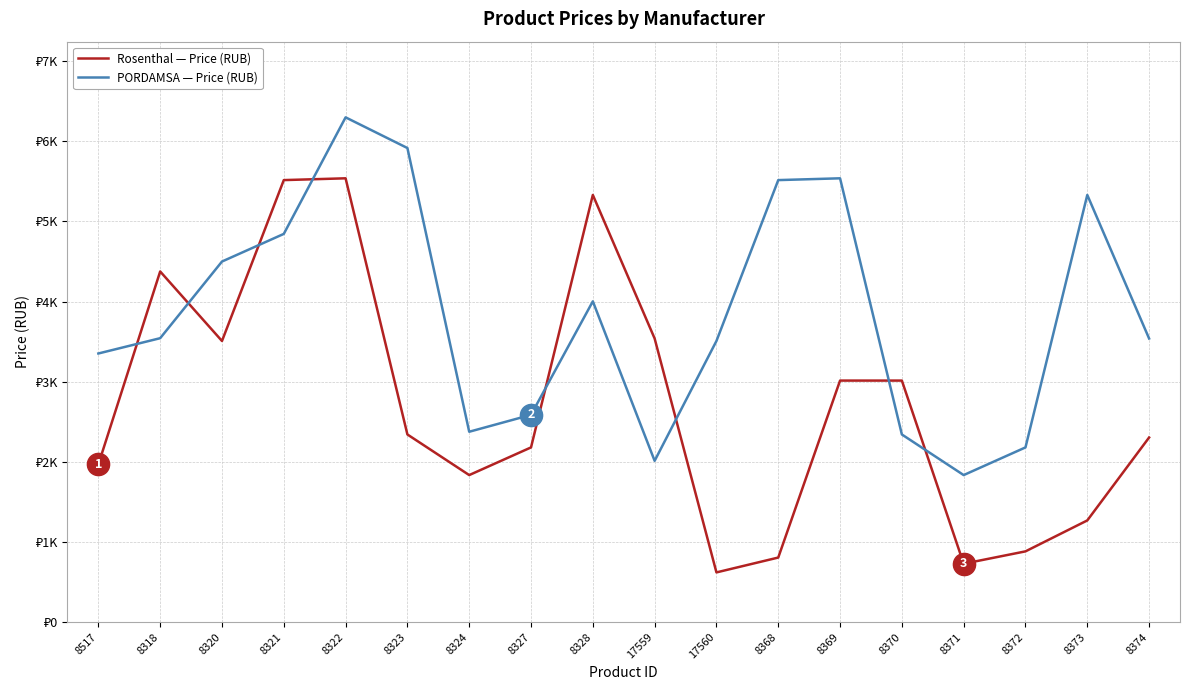

Reading left to right, transcribe all the data shown in this chart.

Rosenthal — Price (RUB): 1966.0	4375.0	3507.1	5515.6	5538.0	2340.0	1833.0	2178.4	5330.2	3538.0	618.0	803.4	3012.7	3012.7	726.1	880.6	1266.9	2302.0
PORDAMSA — Price (RUB): 3351.0	3542.0	4499.0	4844.0	6299.0	5916.0	2374.0	2585.0	4002.0	2011.0	3507.1	5515.6	5538.0	2340.0	1833.0	2178.4	5330.2	3538.0